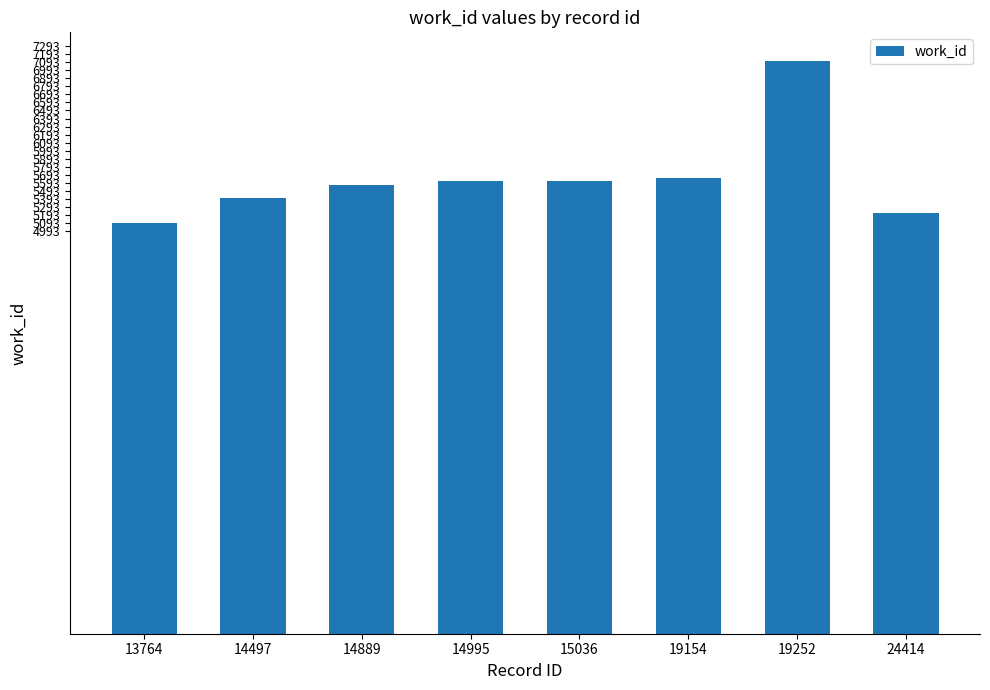

How many bars are there in total?

8